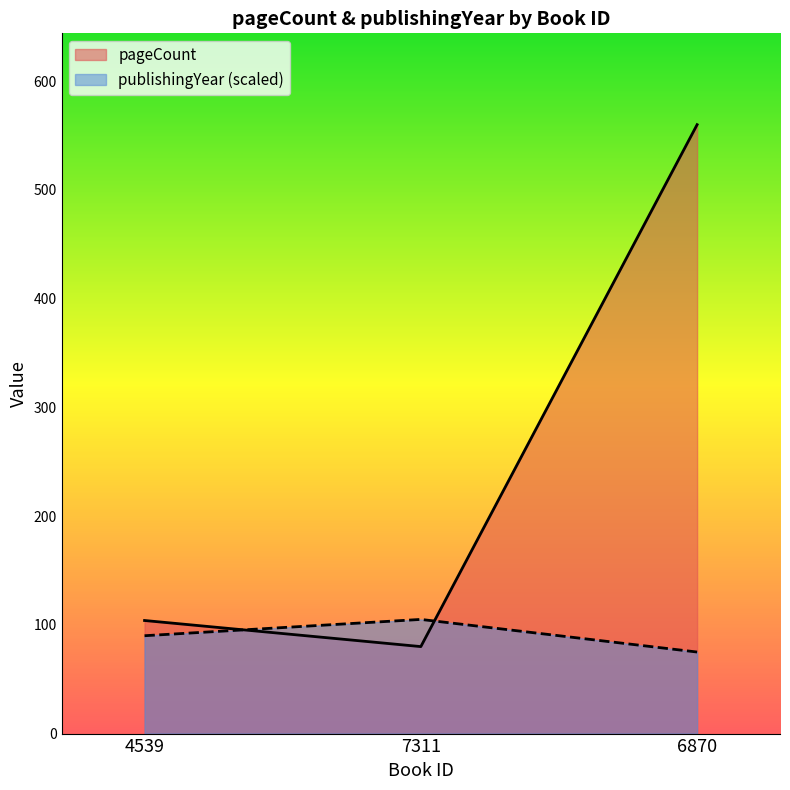

What position from the right is 4539?

3